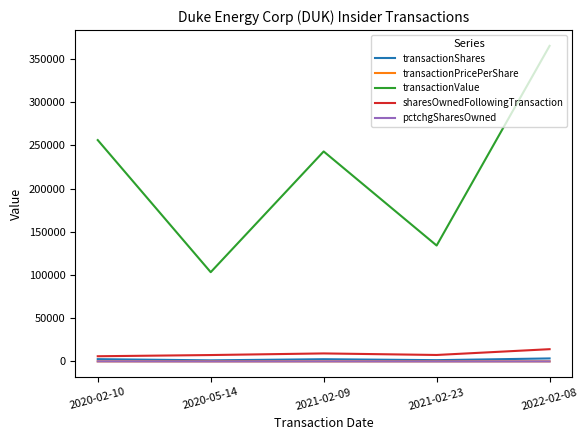

What are all the series names shown in the legend?

transactionShares, transactionPricePerShare, transactionValue, sharesOwnedFollowingTransaction, pctchgSharesOwned